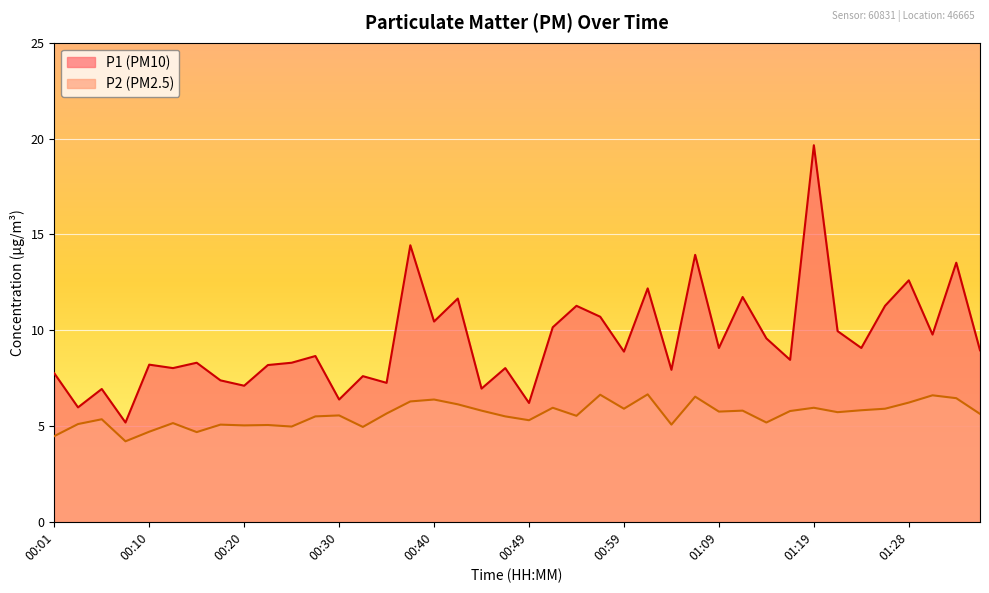

List the series in order of their peak value, lowest first.

P2, P1